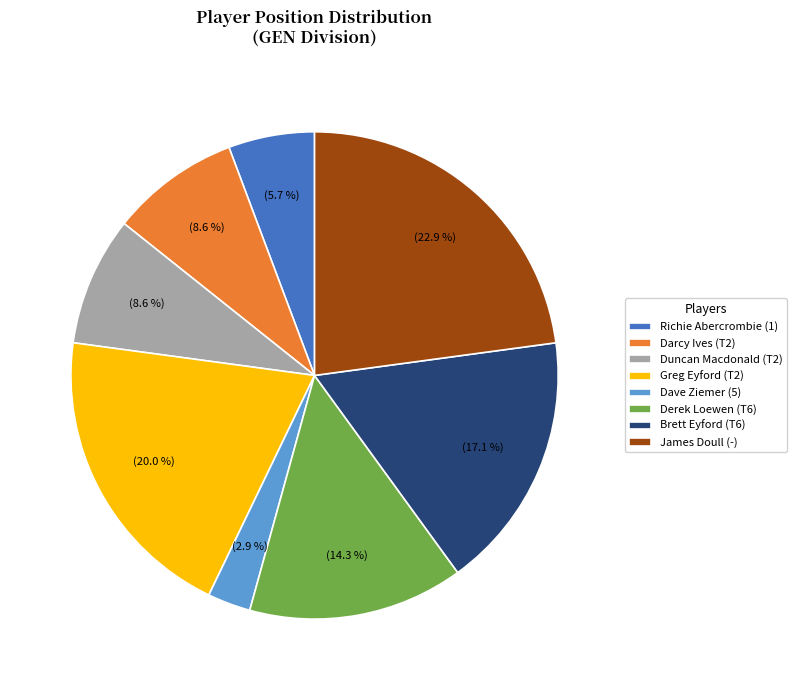

What is the smallest slice in the pie chart?

Dave Ziemer (5)